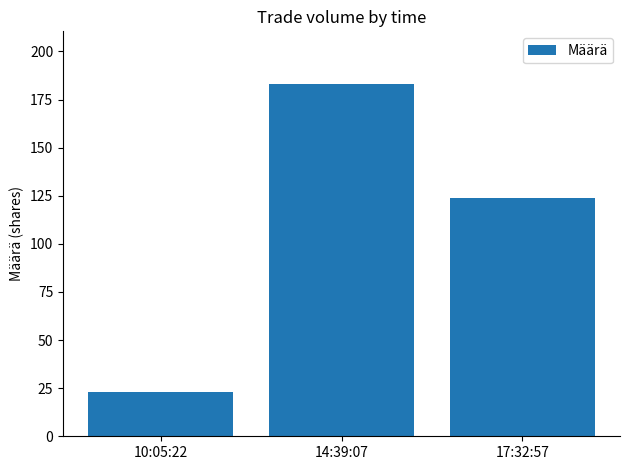

Approximately how many times larger is the value at 14:39:07 compared to 17:32:57?

1.5